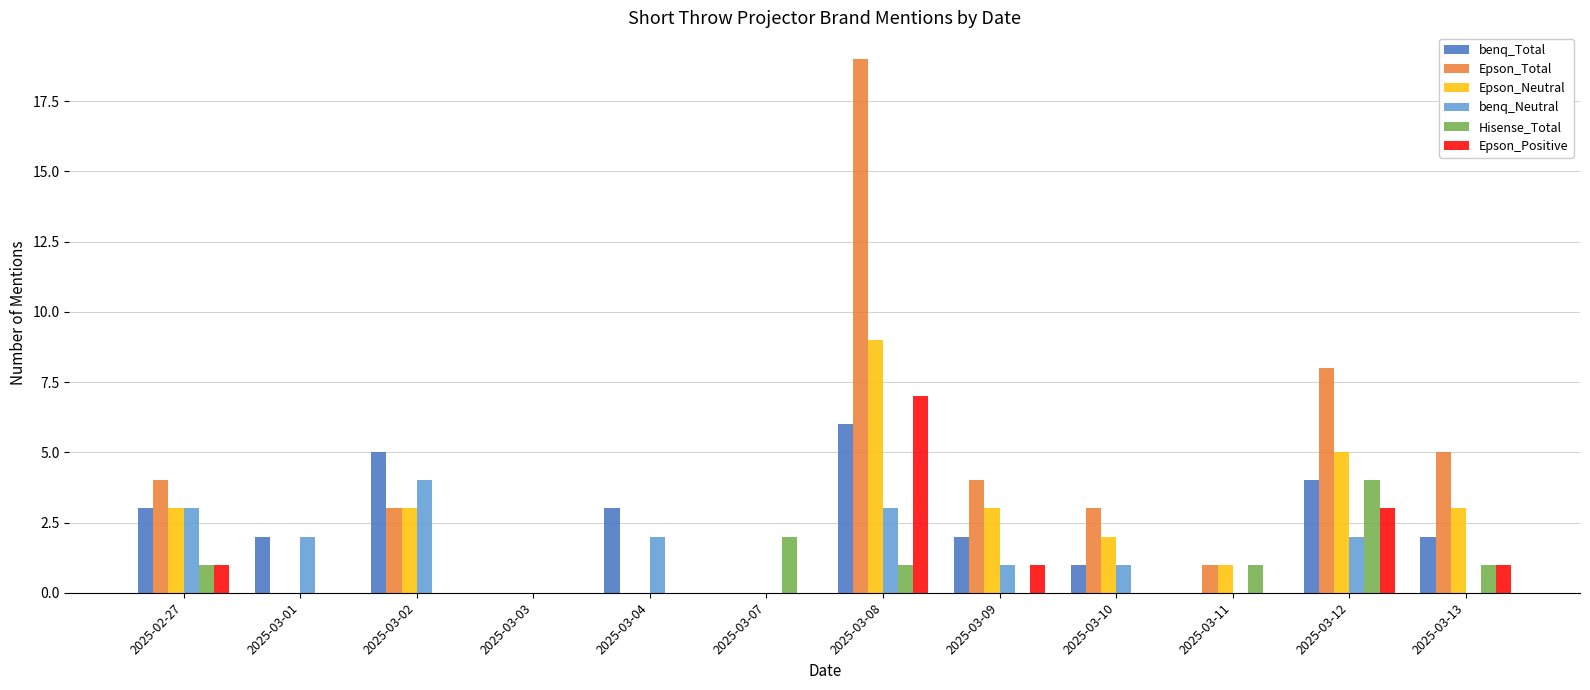

Which category has the highest value across all series?

2025-03-08